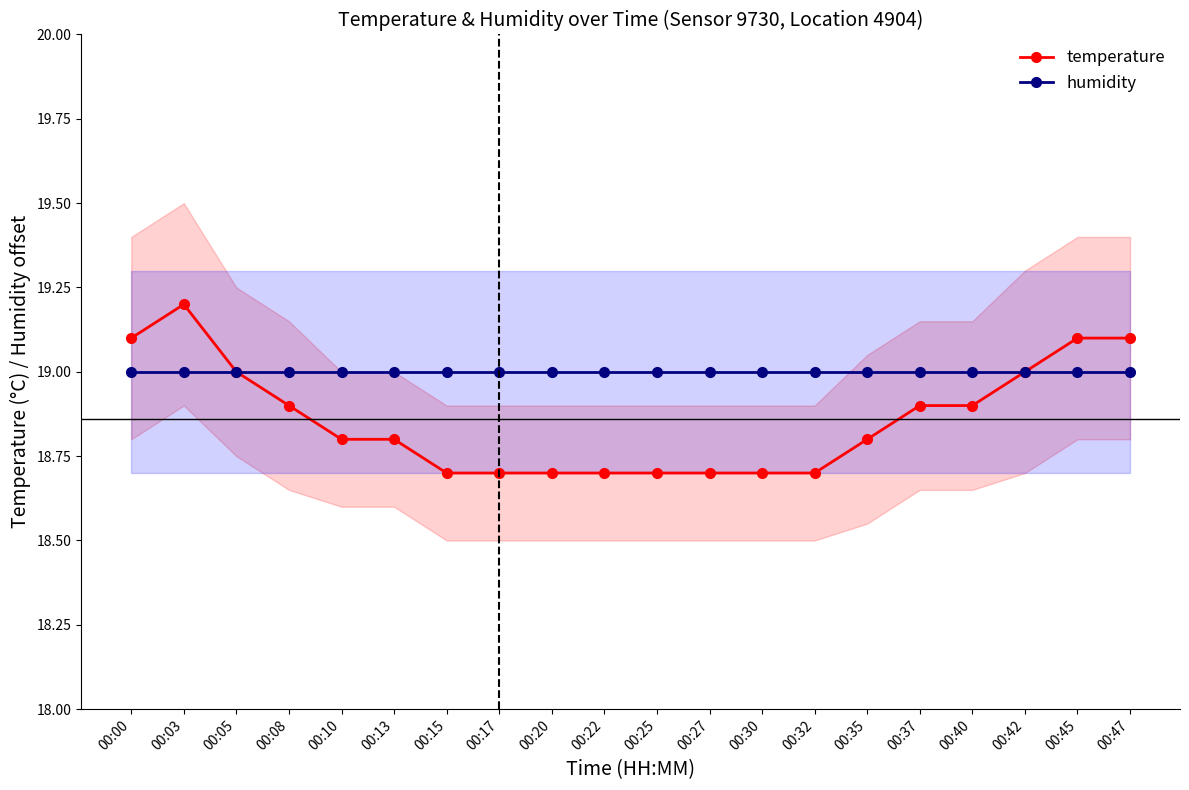

Which series has the widest spread of values?

temperature